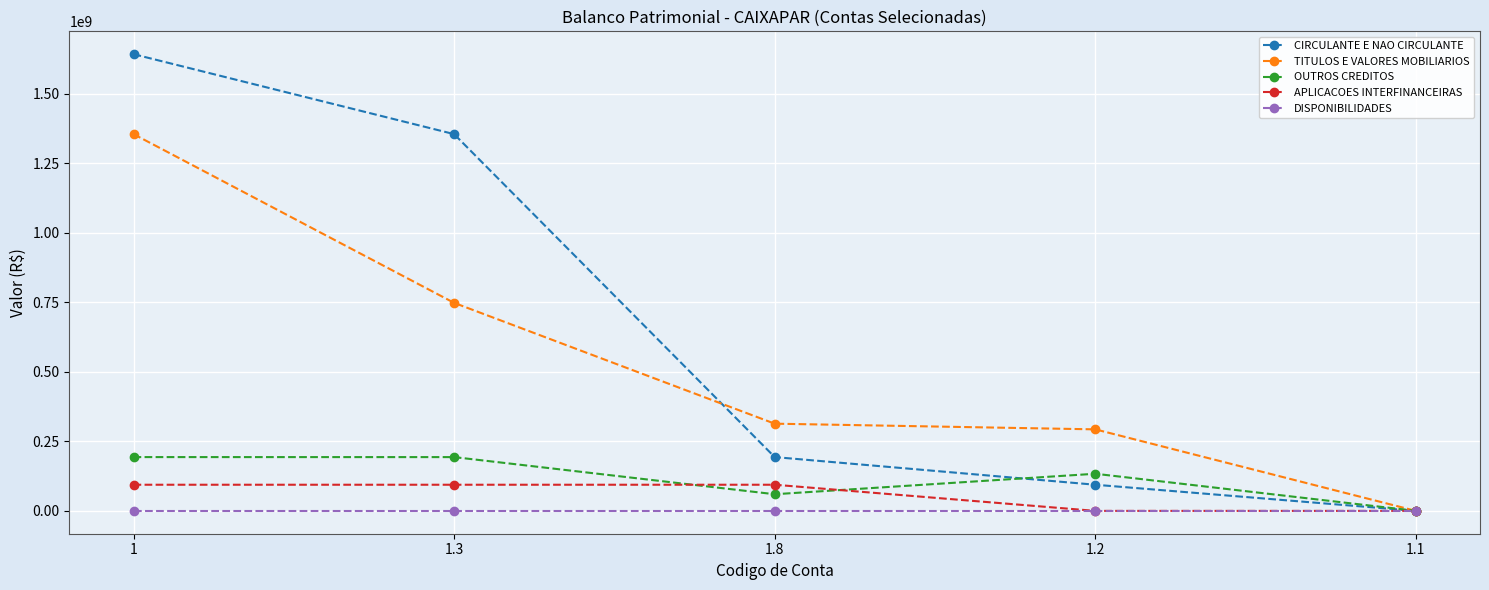

What is the average value of the APLICACOES INTERFINANCEIRAS series?

56392237.8